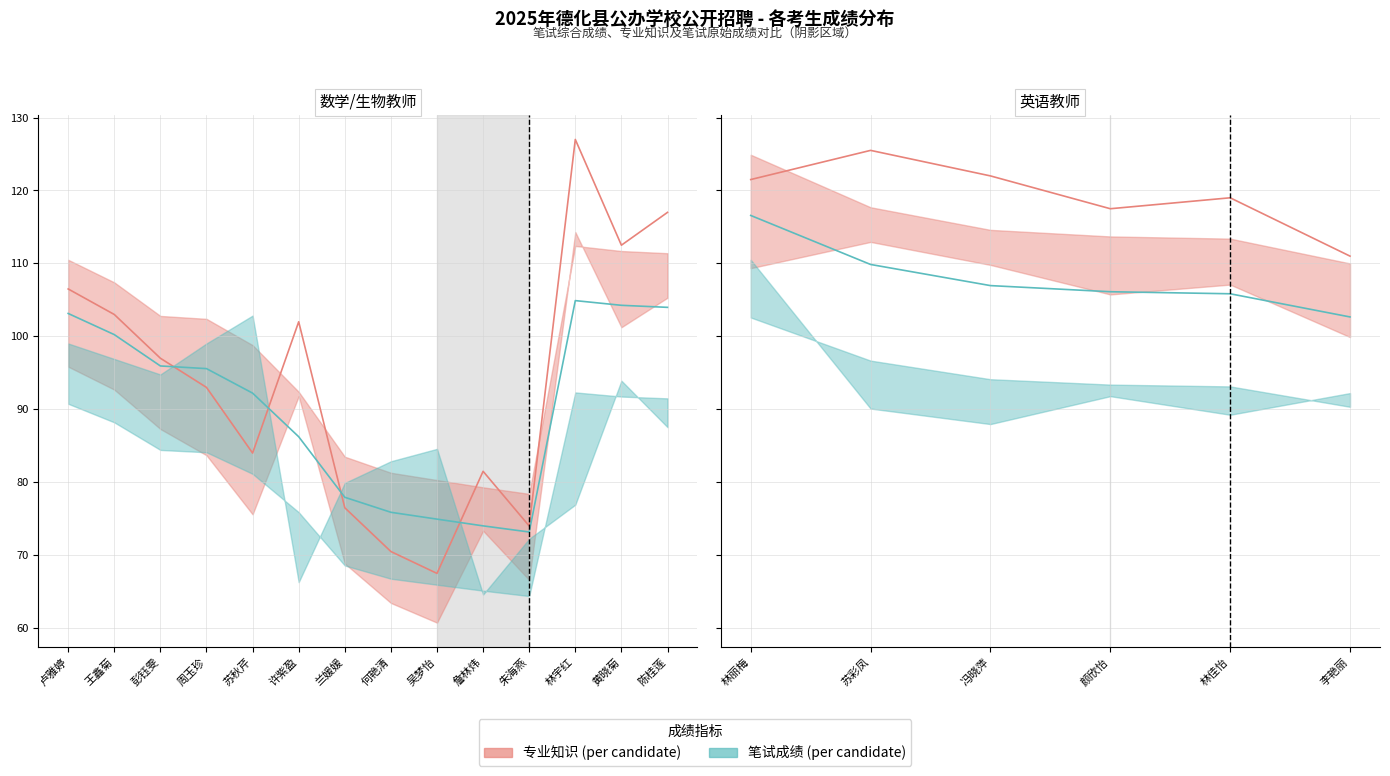

Rank the series by their maximum value, from lowest to highest.

笔试成绩(scaled), 专业知识